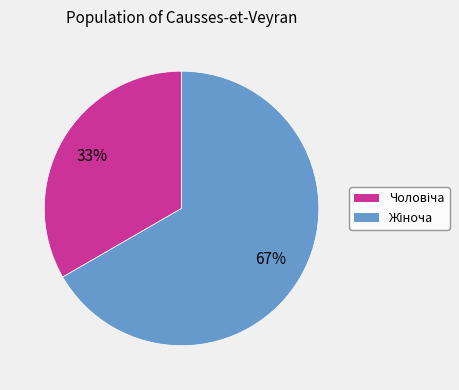

Does any single category account for the majority?

Yes